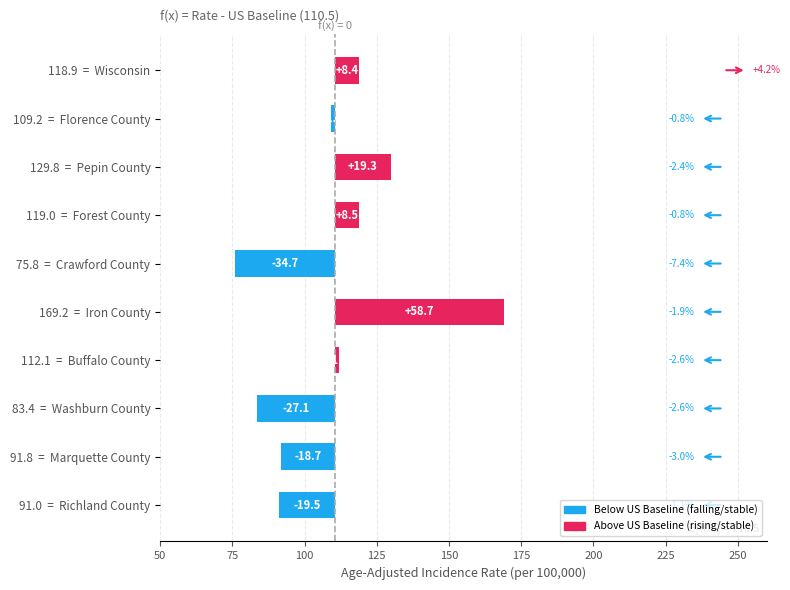

What is the value of the 1st bar from the left?

-19.5